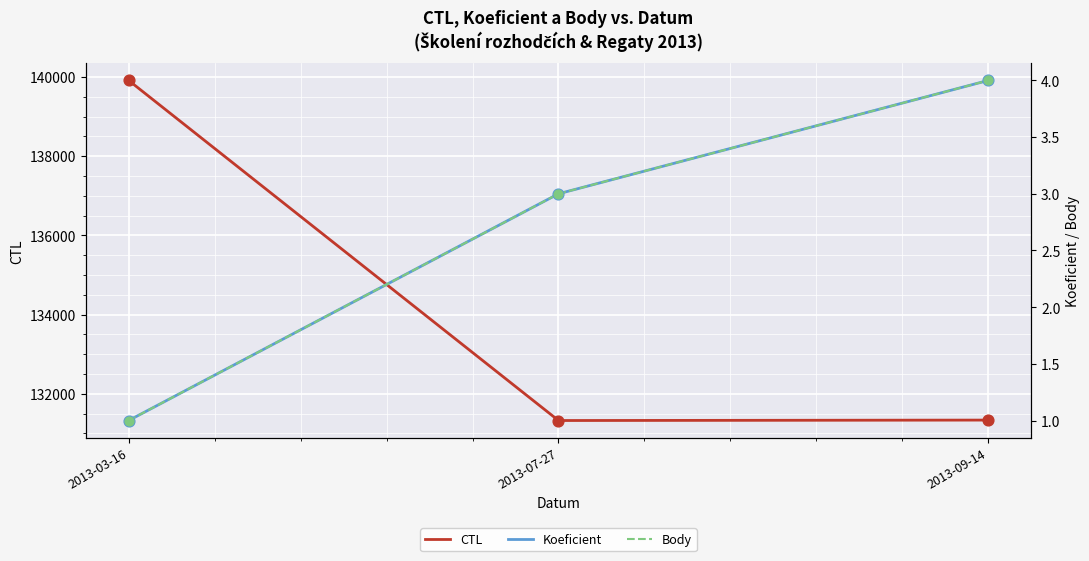

At how many categories does at least one series exceed 138587?

1